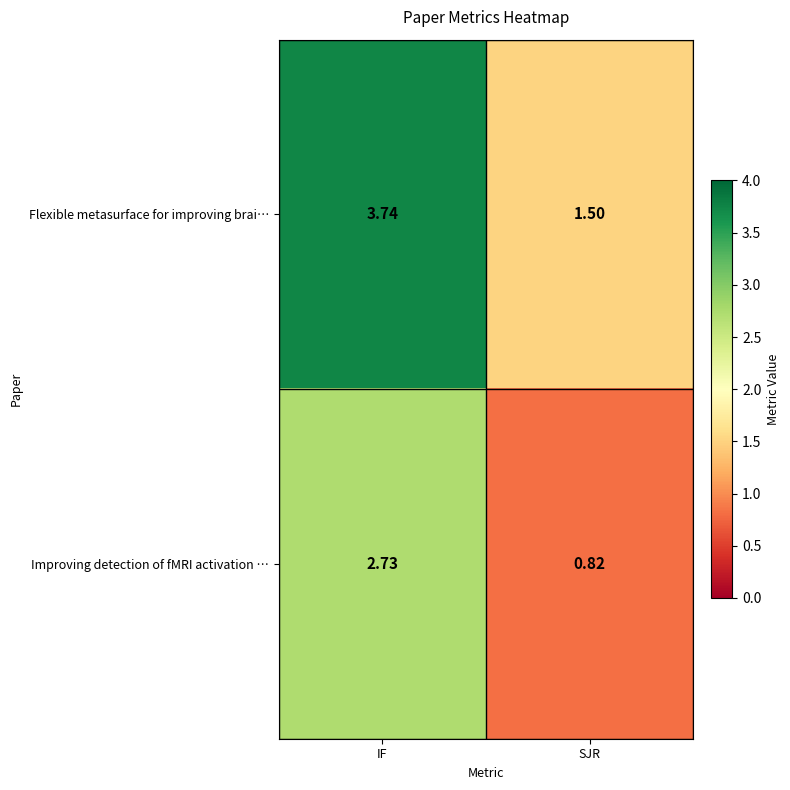

How many values in the Flexible metasurface for improving brai… series exceed 3?

1